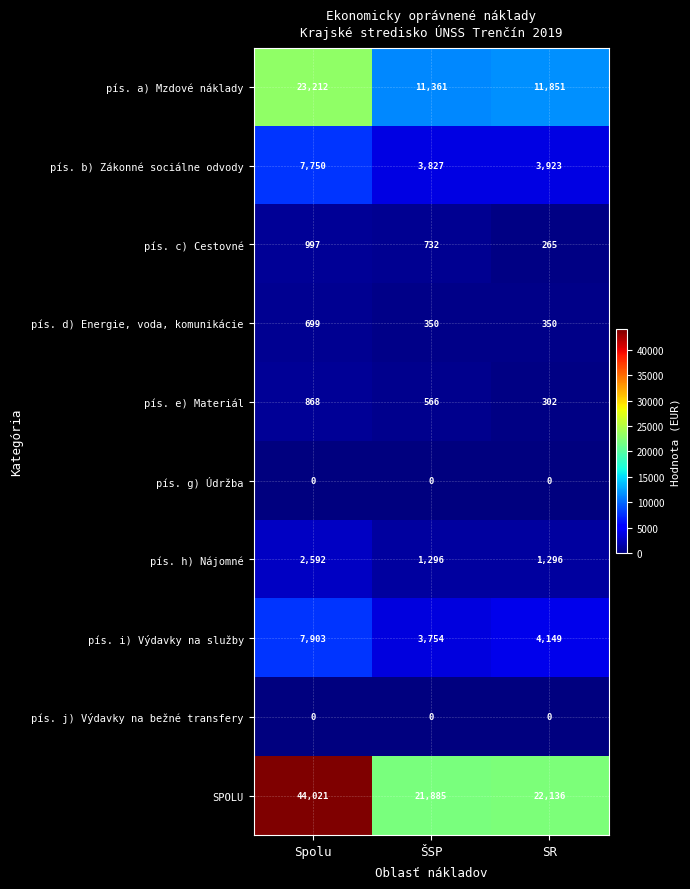

Read the pís. c) Cestovné value at ŠSP, to the nearest 50.

750